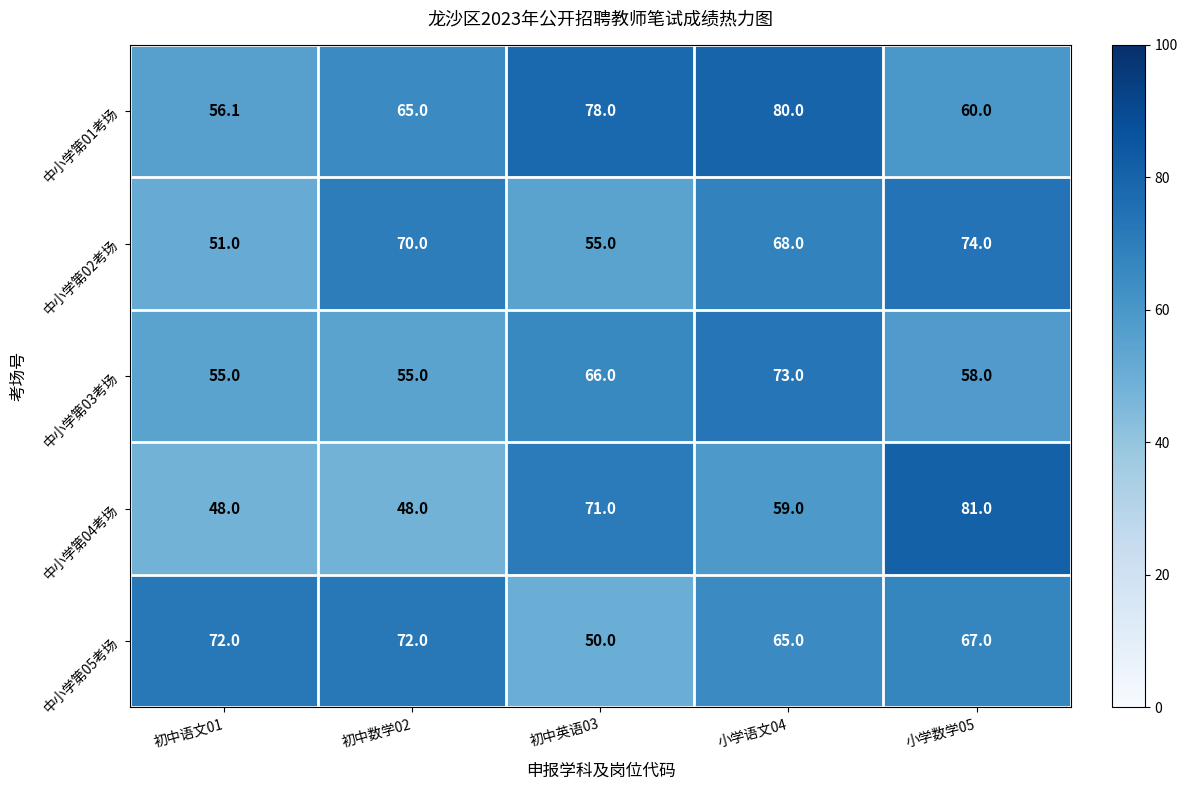

What is the smallest value displayed?

48.0